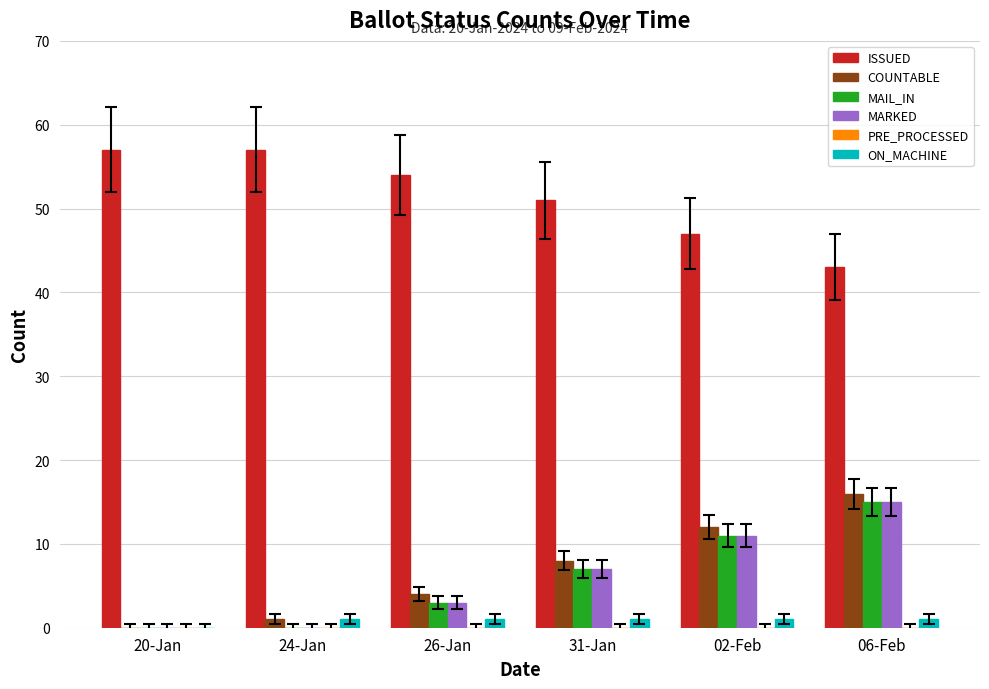

At which label does COUNTABLE reach its peak?

06-Feb